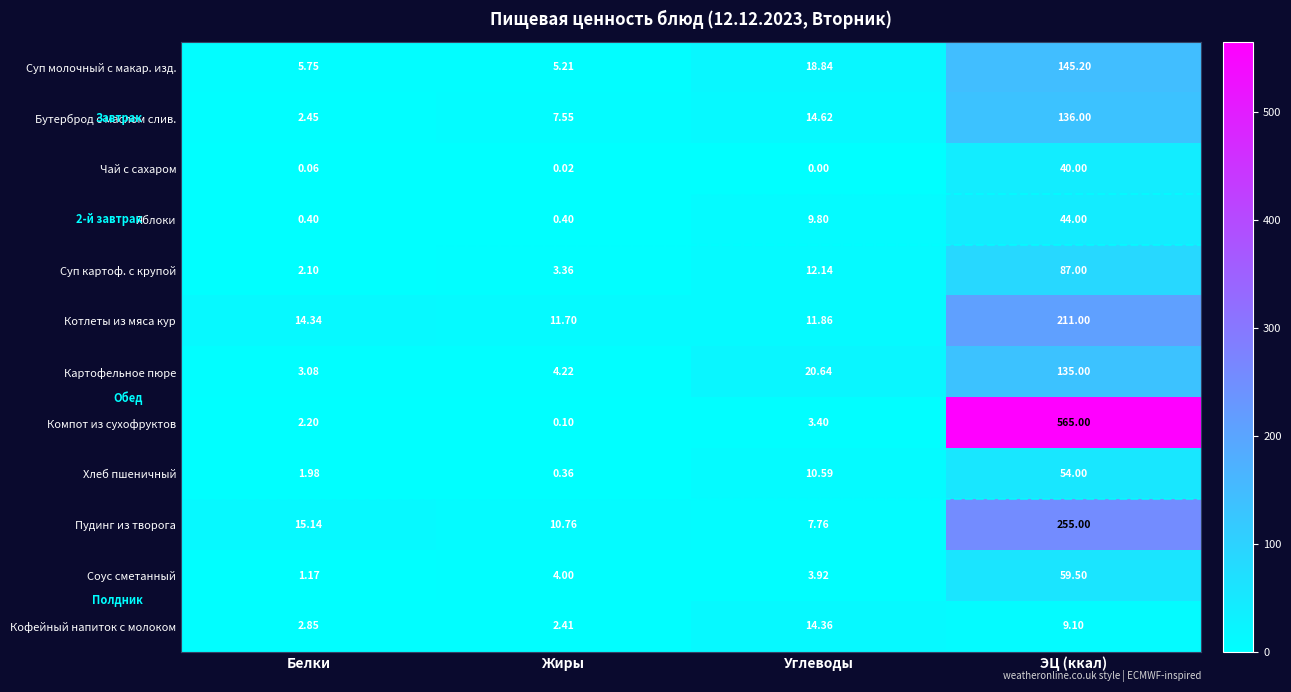

Which series has the largest total across all categories?

Компот из сухофруктов